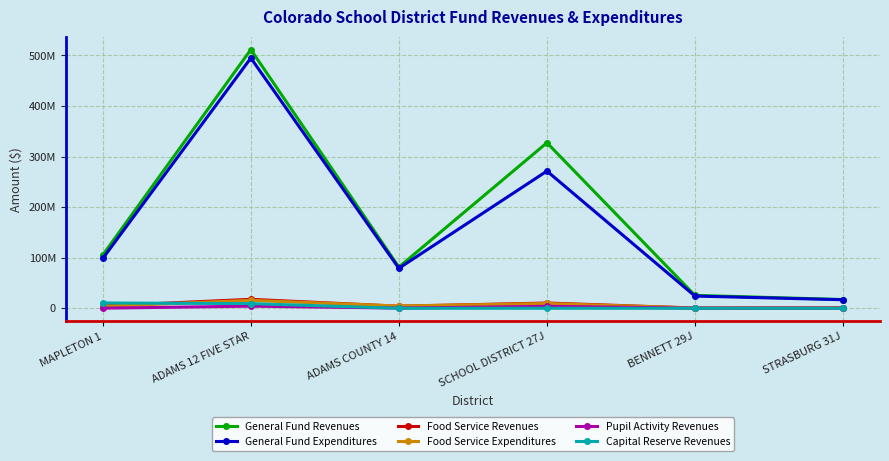

Which series has the largest total across all categories?

General Fund Revenues